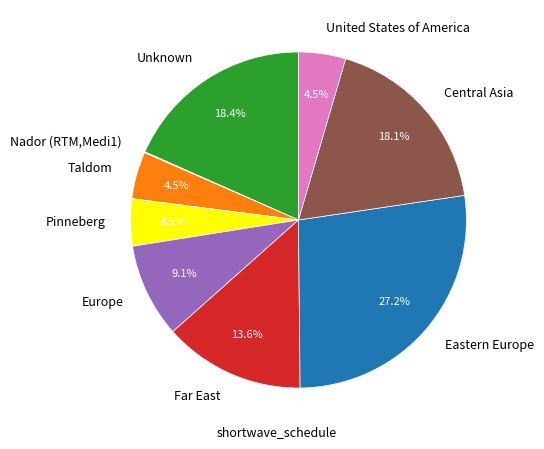

How much of the chart is everything except United States of America?

95.5%